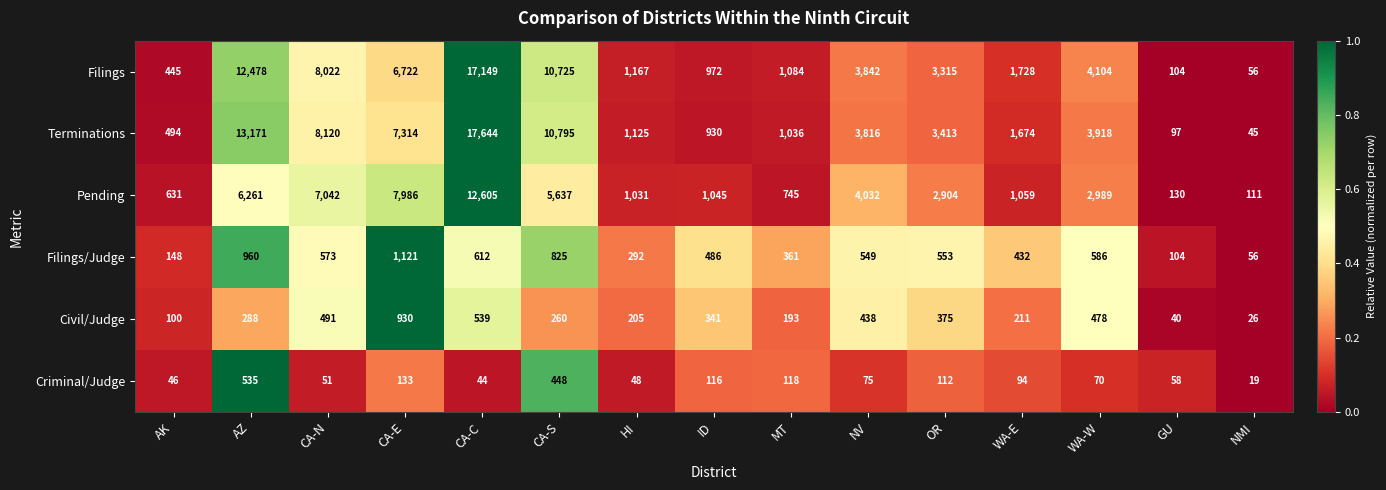

The value of Civil/Judge at AK is 21. True or false?

False